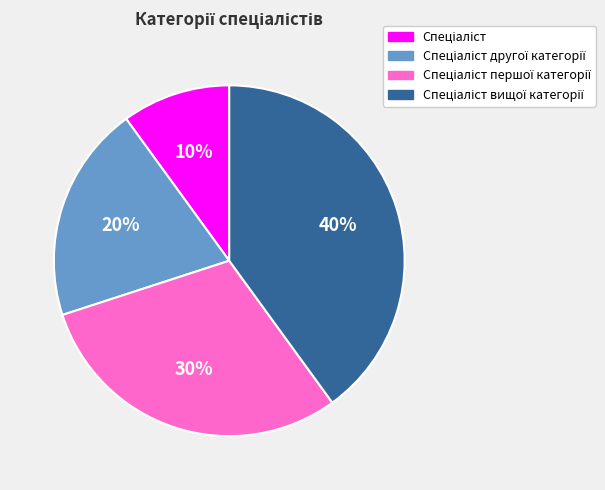

To the nearest percent, what is the difference between the largest and smallest slice percentages?

30%